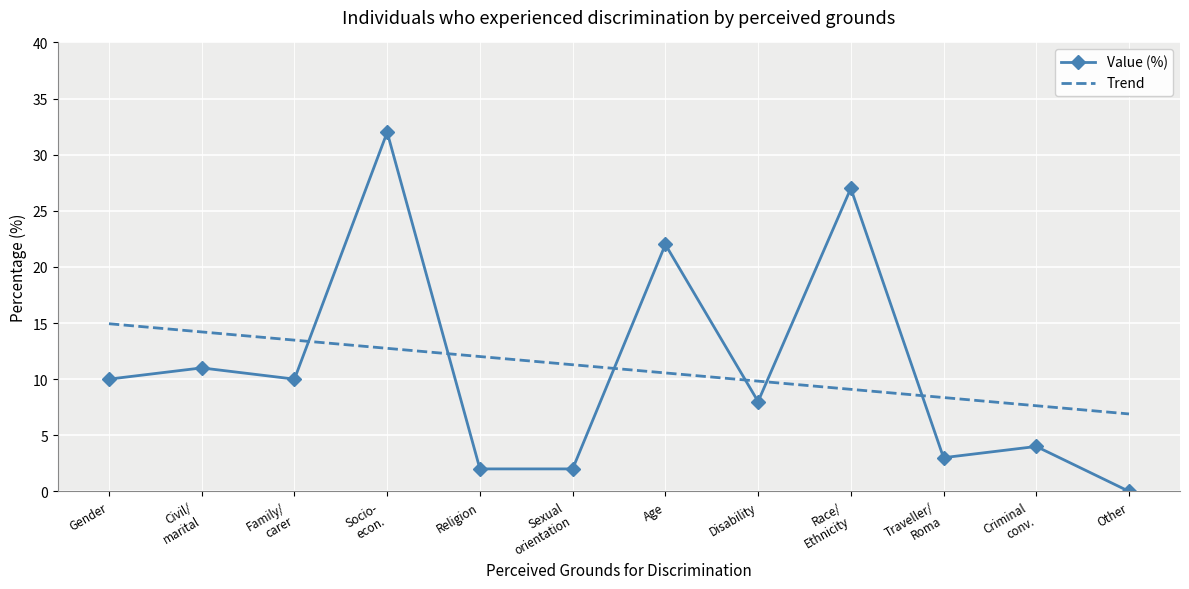

What are all the series names shown in the legend?

Value (%), Trend